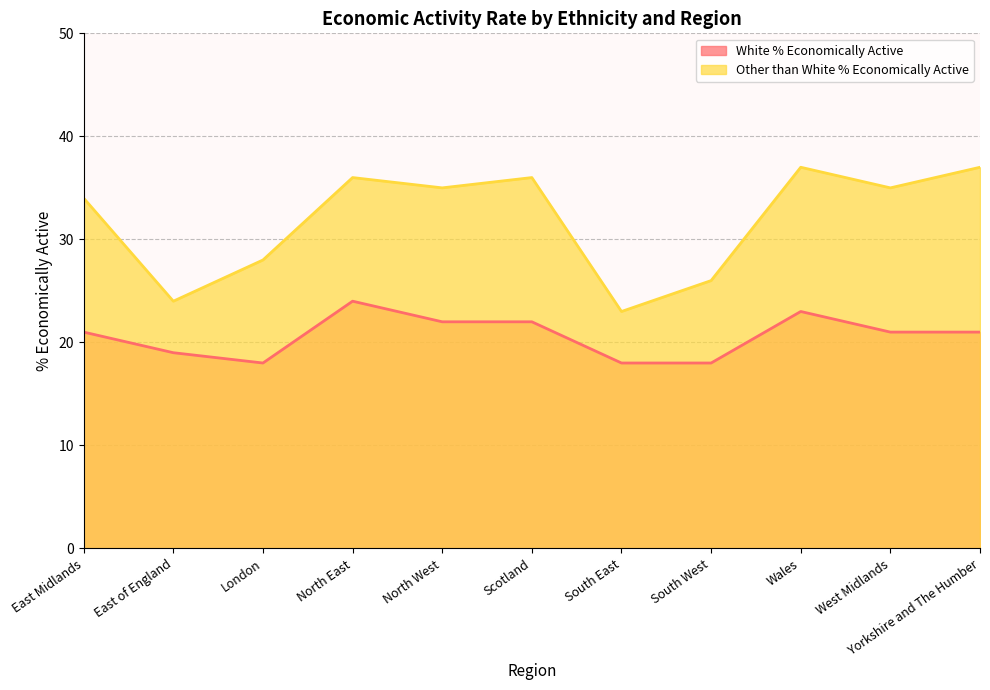

How many White % Economically Active values are between 18 and 22?

9